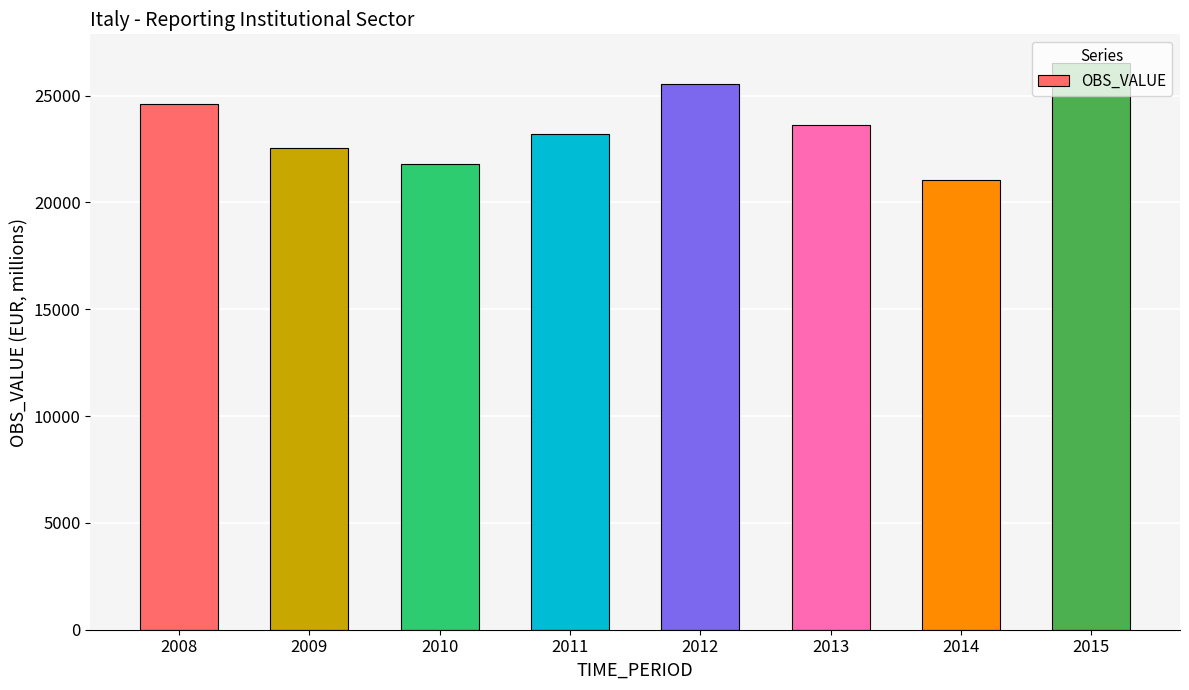

Reading left to right, transcribe all the data shown in this chart.

2008=24600.4	2009=22528.4	2010=21795.2	2011=23190.3	2012=25541.6	2013=23623.5	2014=21070.3	2015=26543.7